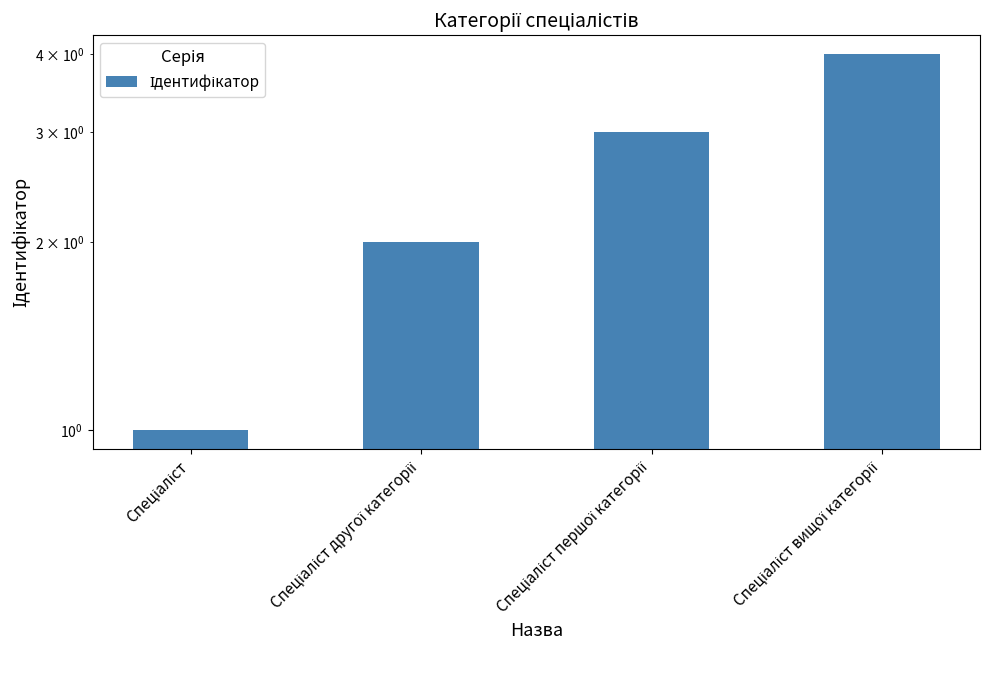

Rank the categories by value from lowest to highest.

Спеціаліст, Спеціаліст другої категорії, Спеціаліст першої категорії, Спеціаліст вищої категорії